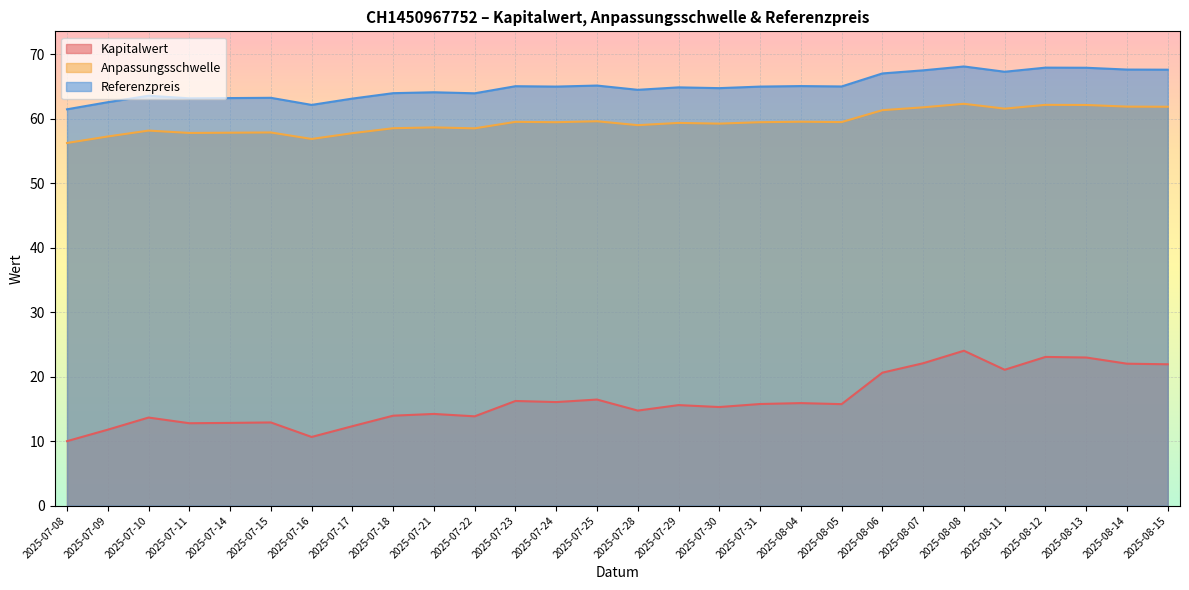

How many values in the Kapitalwert series exceed 15?

16